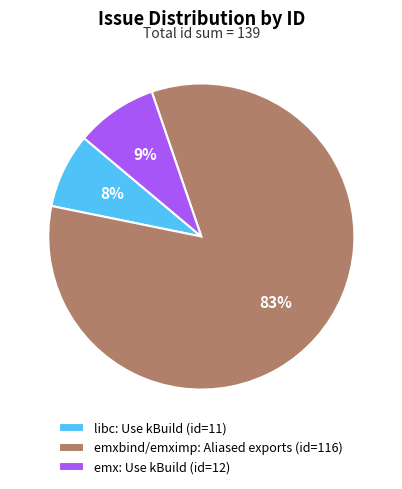

To the nearest percent, what is the combined percentage of emx: Use kBuild and libc: Use kBuild?

17%